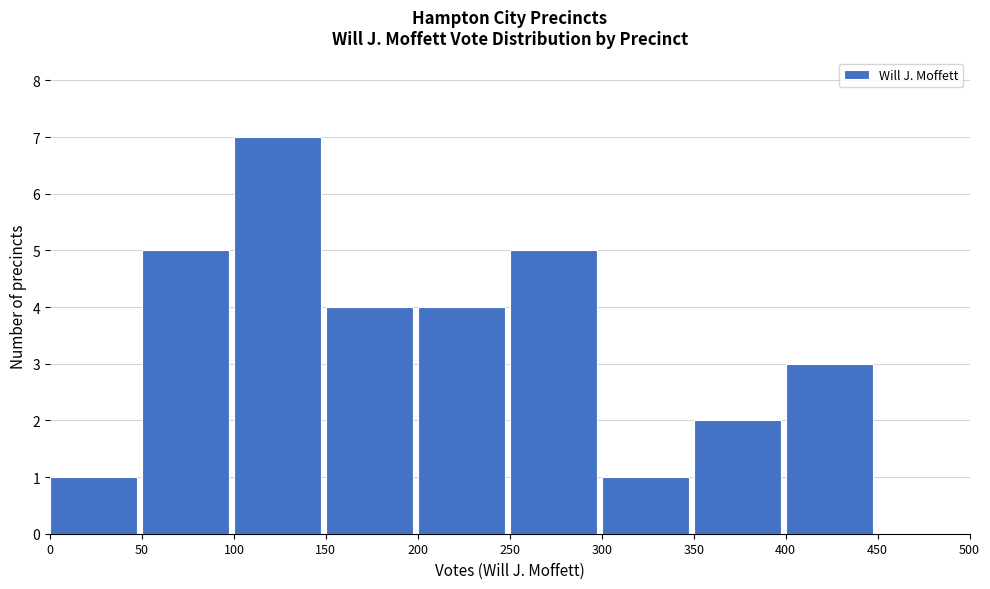

Reading left to right, list every bar in this chart as the range it spans on the x-axis followed by its height. The values are not printed on the chart, so give them approximately, as read against the axis.

0 to 50: 1
50 to 100: 5
100 to 150: 7
150 to 200: 4
200 to 250: 4
250 to 300: 5
300 to 350: 1
350 to 400: 2
400 to 450: 3
450 to 500: 0